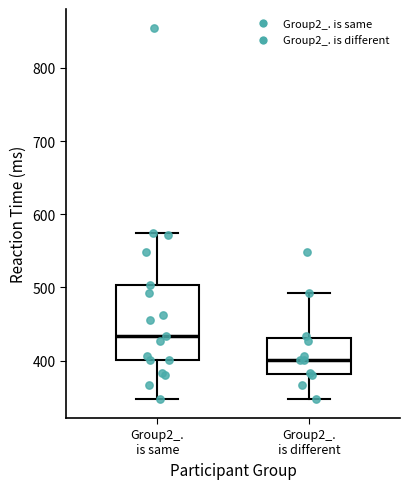

Comparing the boxes themselves (not the whiskers), which one is the tallest?

Group2_. is same